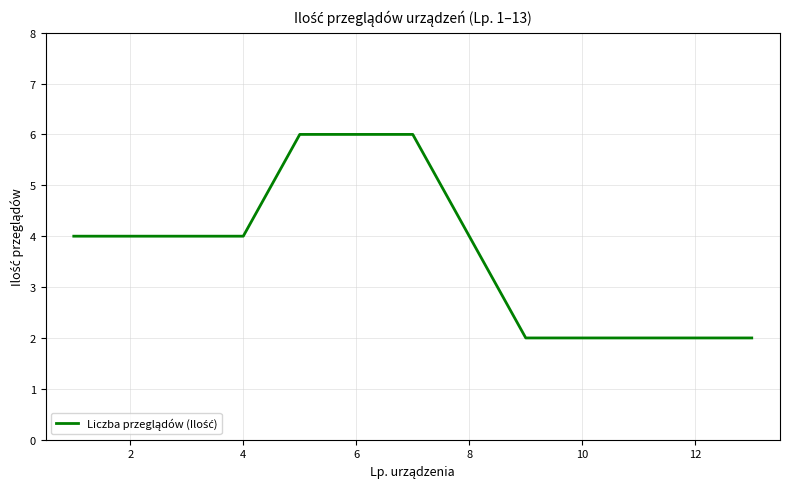

What is the maximum value shown in the chart?

6